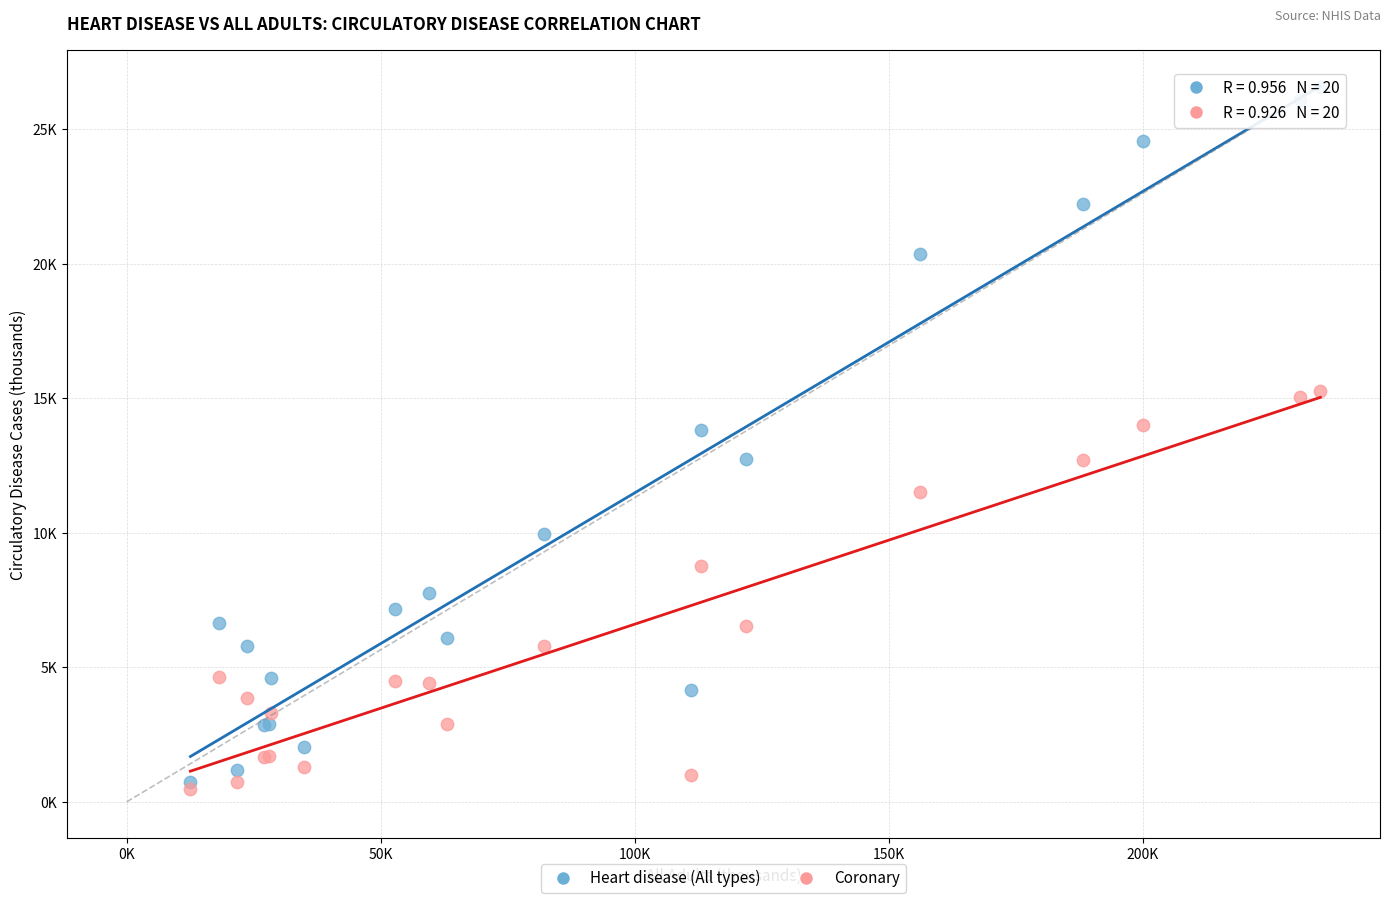

Which series contains the highest Y value?

Heart disease (All types)